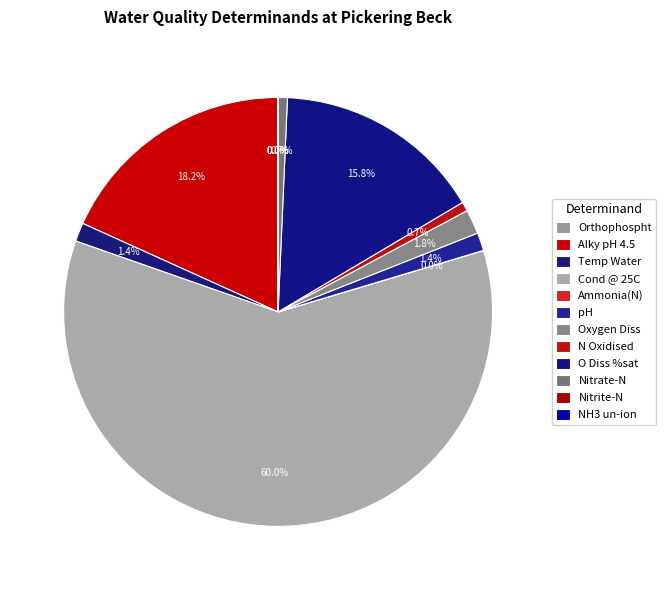

Which has a higher value, Orthophospht or Cond @ 25C?

Cond @ 25C